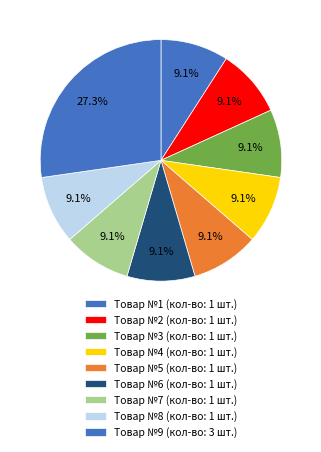

Is there a majority slice in this chart?

No